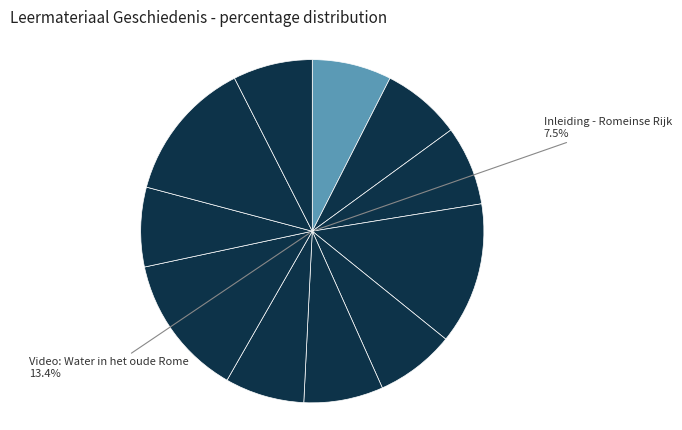

What percentage is NOT represented by Groei van het Romeinse imperium?

92.5%